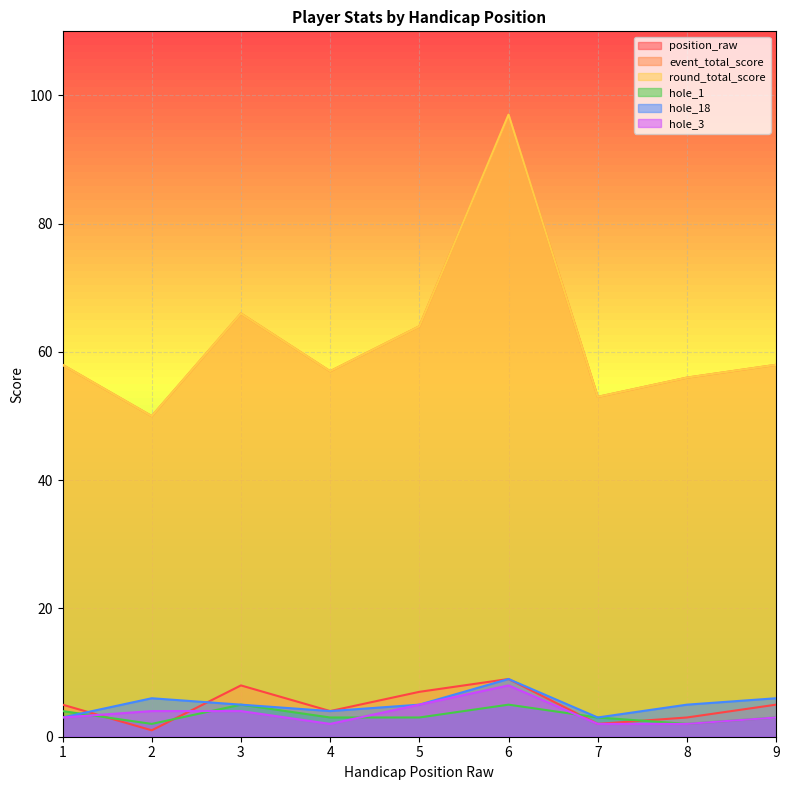

Rank the categories by hole_18 value from highest to lowest.

6, 2, 9, 3, 5, 8, 4, 1, 7